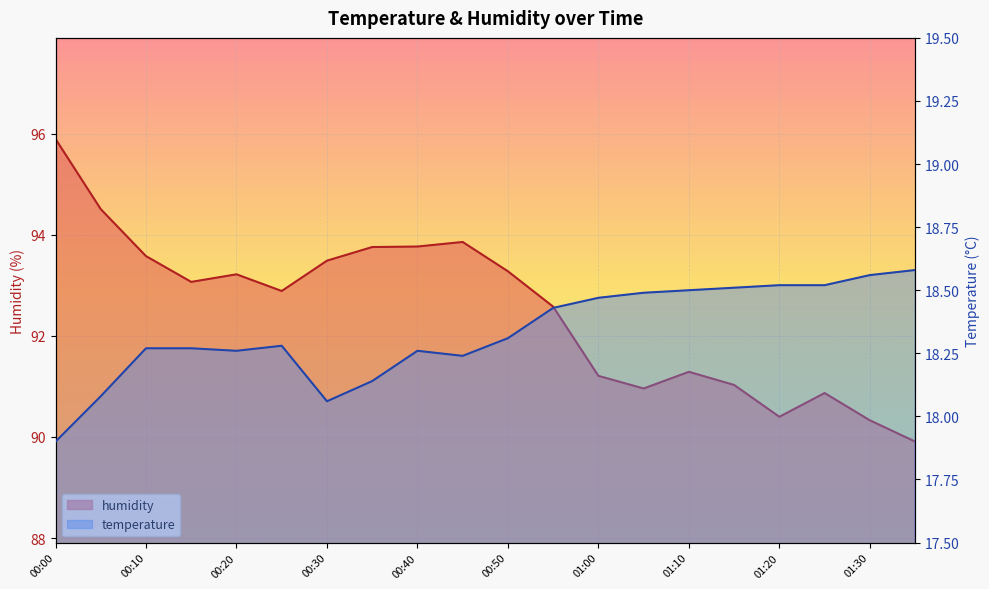

Which category has the lowest value in the temperature series?

00:00